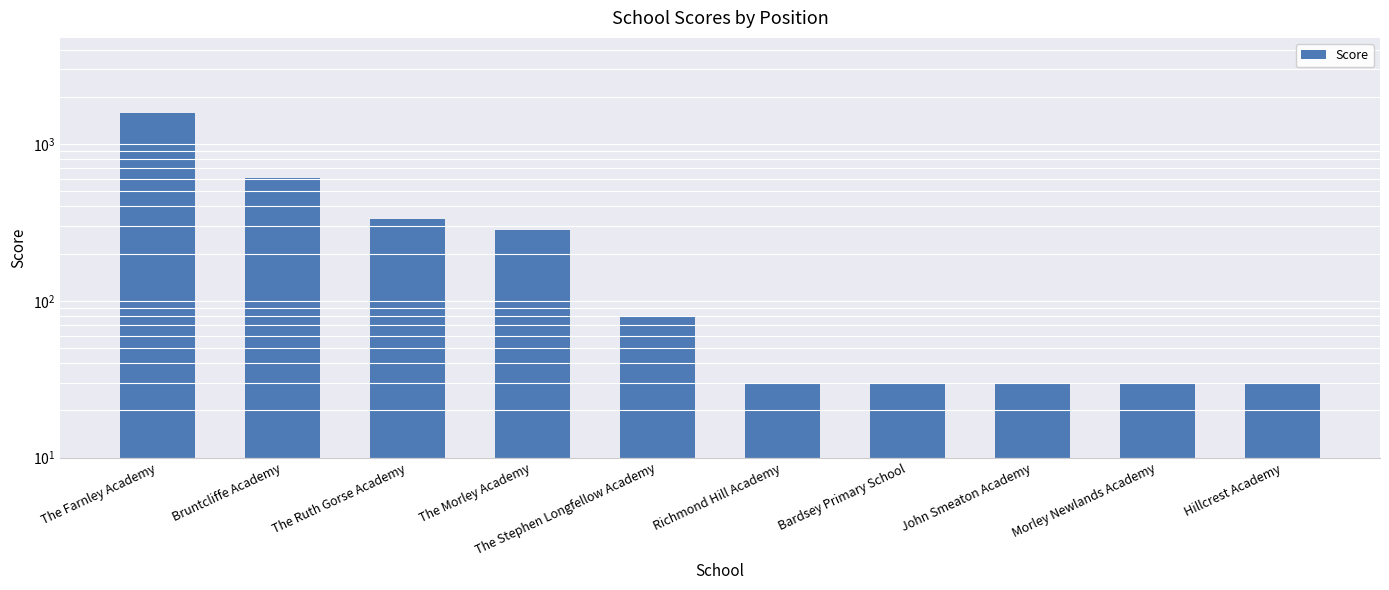

What is the change in value from The Ruth Gorse Academy to Richmond Hill Academy?

-305